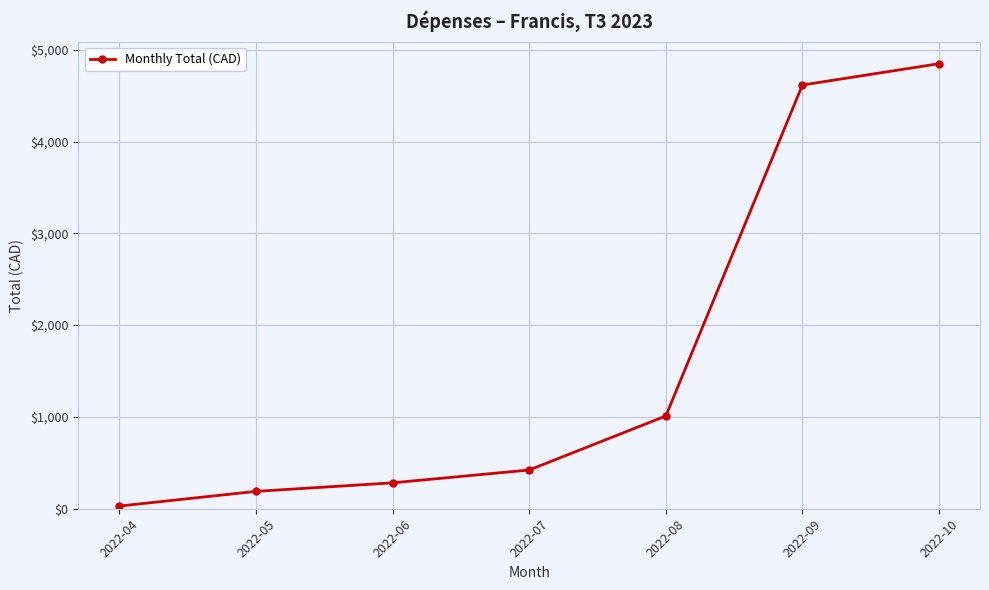

Reading left to right, transcribe all the data shown in this chart.

29.2	189.2	282.0	422.0	1010.1	4615.5	4847.7